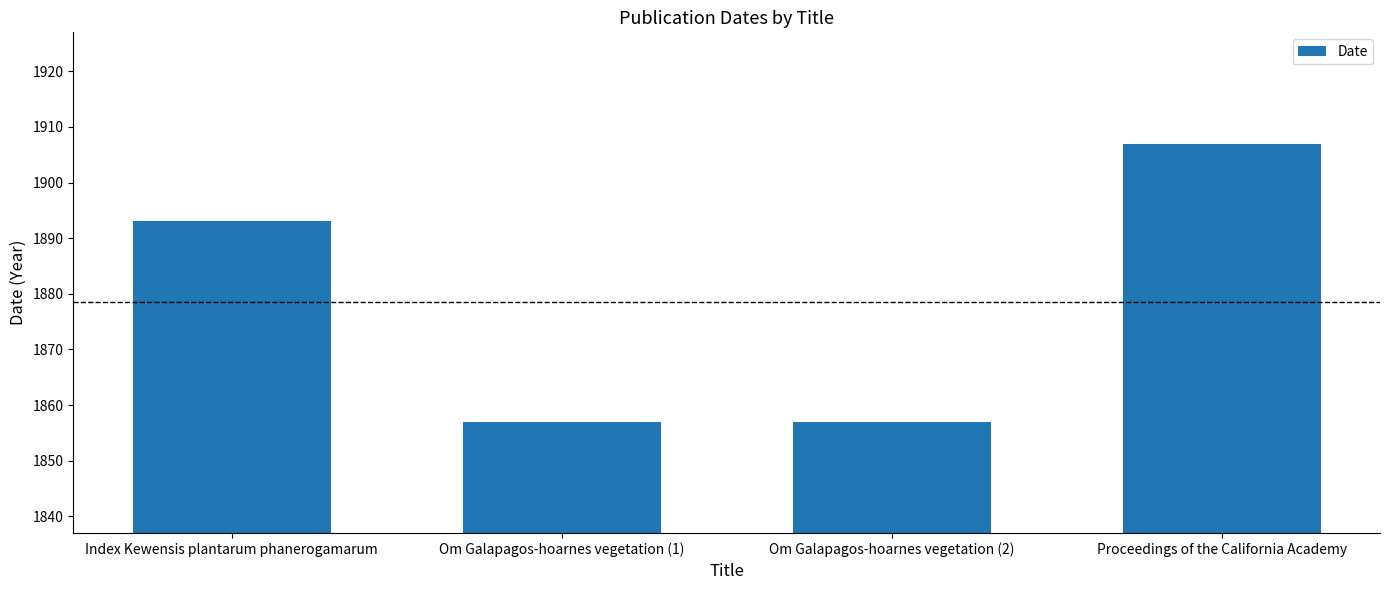

What is the minimum value shown in the chart?

1857